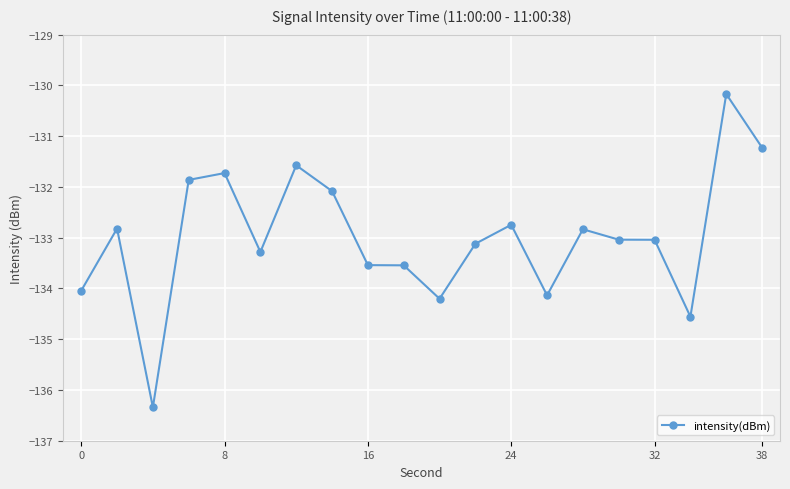

What is the value of the 16th point from the left?

-133.0